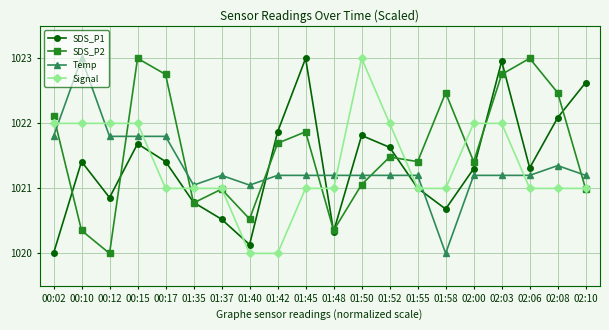

At which category is the sum across all series the highest?

02:03